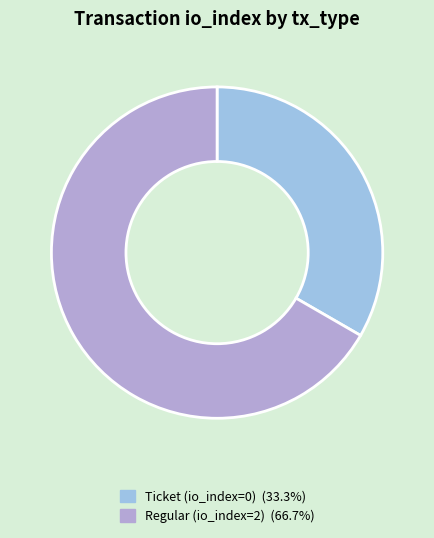

What is the change in value from Ticket (io_index=0) to Regular (io_index=2)?

+2